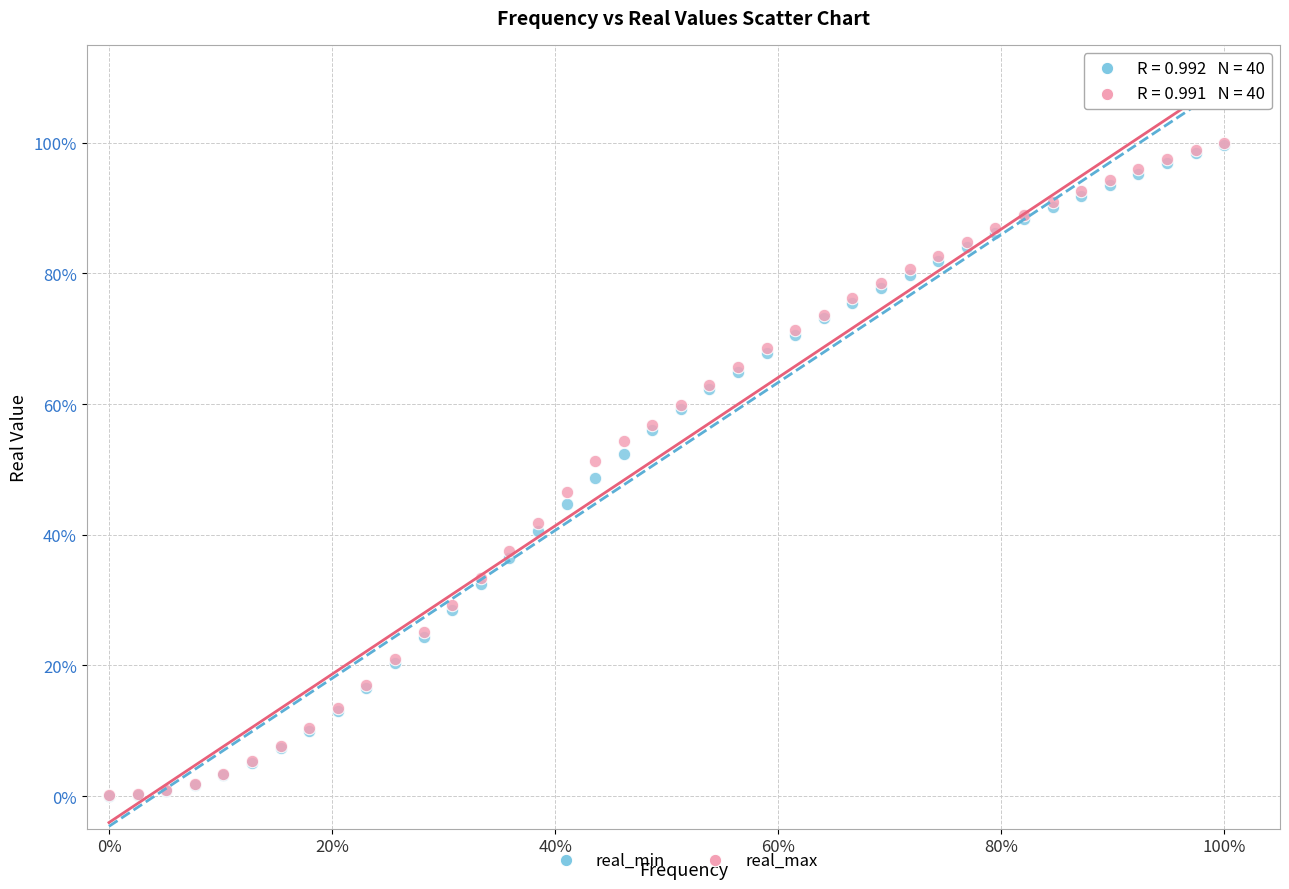

What are all the series names shown in the legend?

real_min, real_max